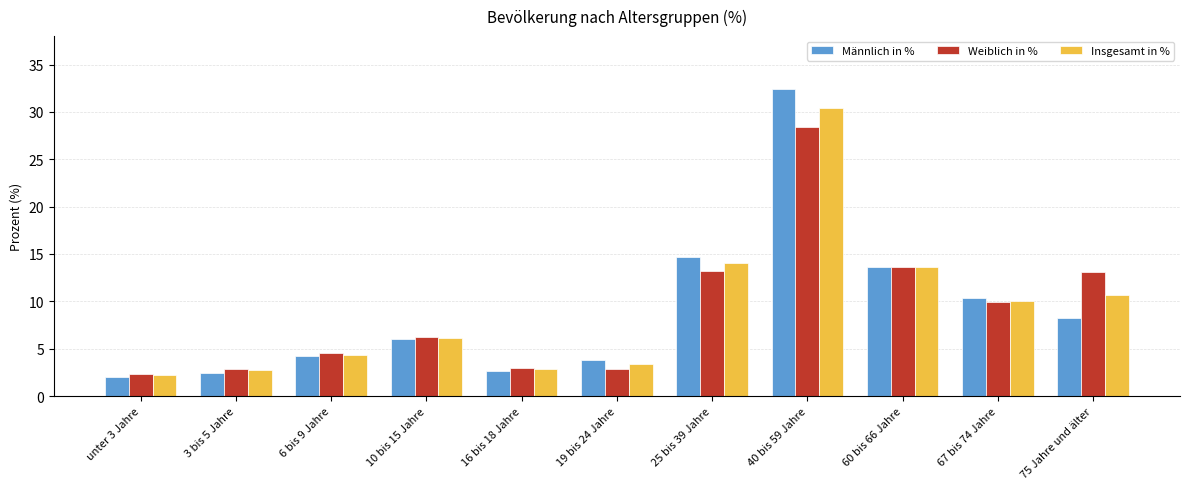

Which series changed the most between 3 bis 5 Jahre and 10 bis 15 Jahre?

Männlich in %